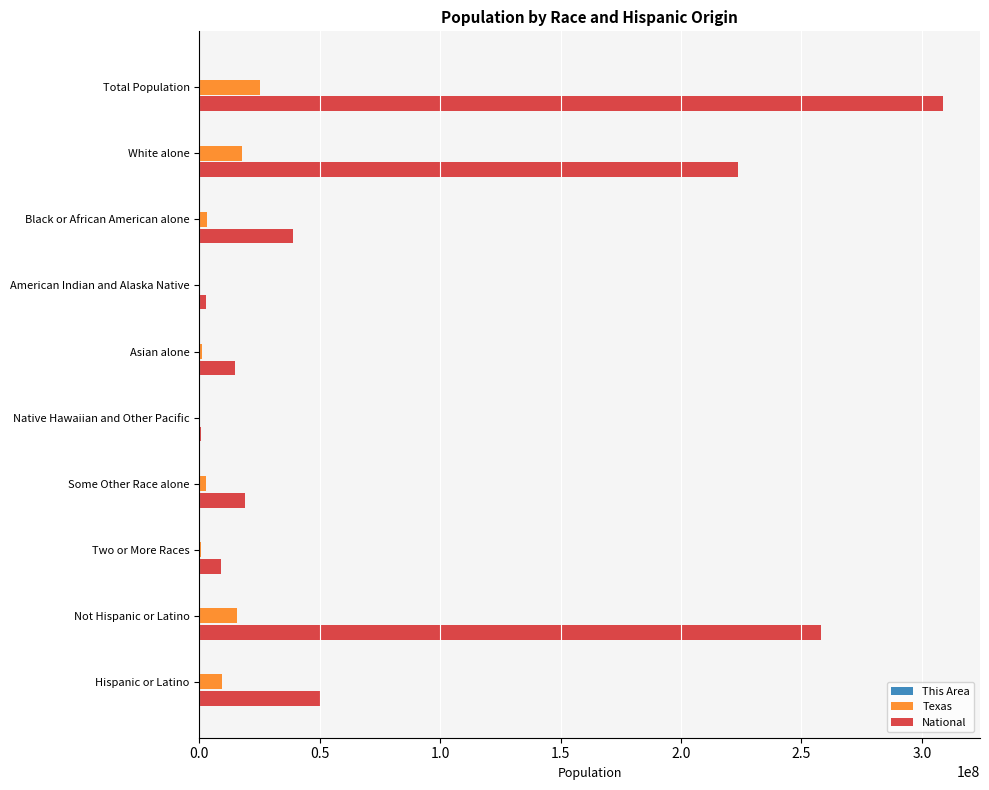

How many series are shown in this chart?

3